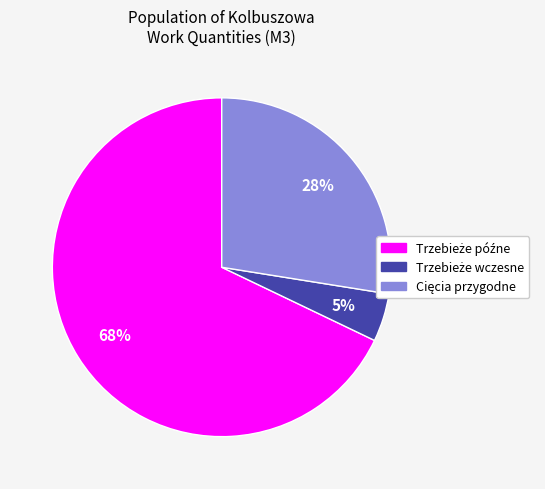

To the nearest percent, what is the average slice percentage?

33%